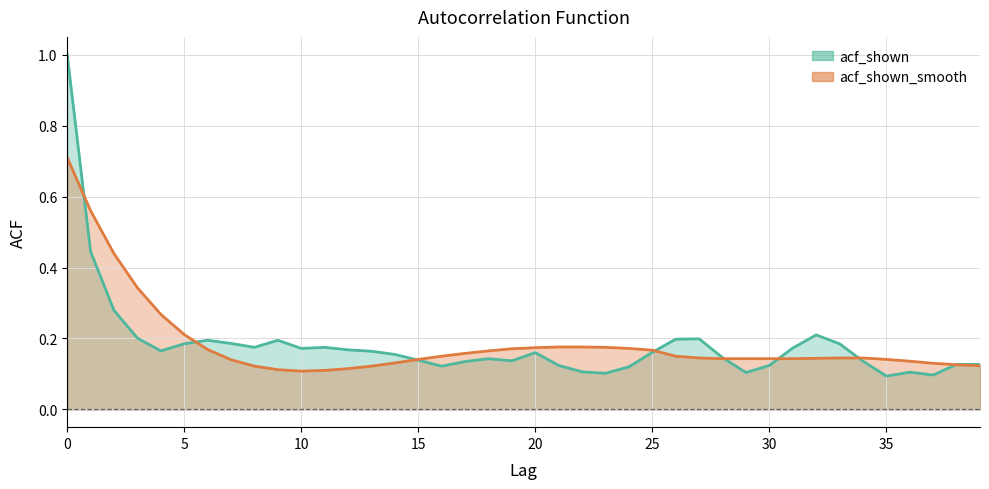

What is the value of the acf_shown point at the 8th from the left?

0.2